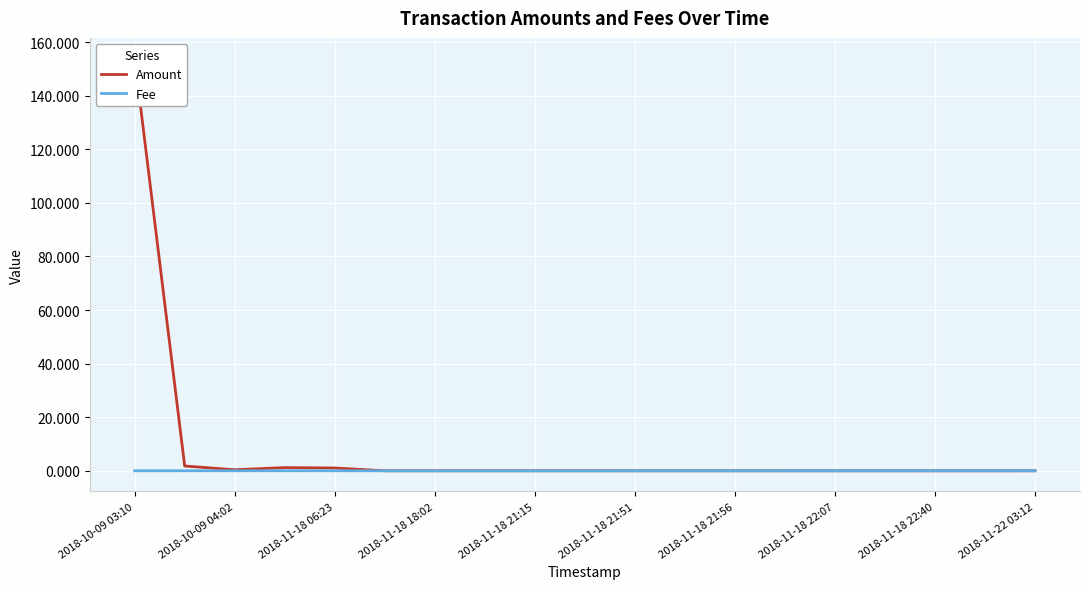

Which series has the widest spread of values?

Amount